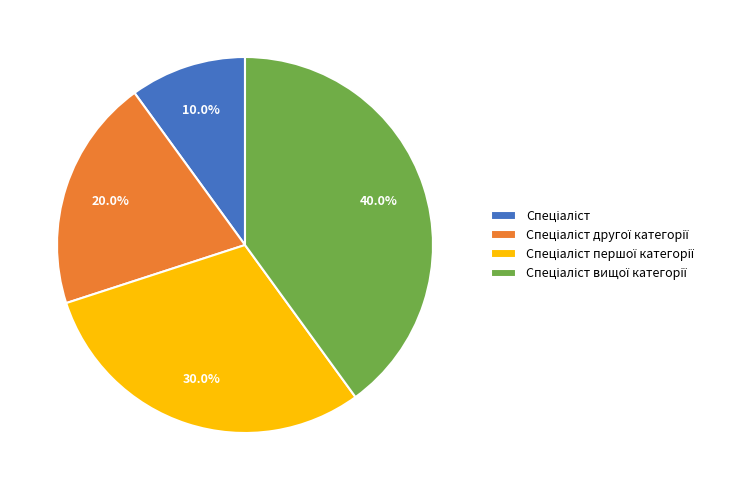

Is there any slice that represents more than half of the pie?

No